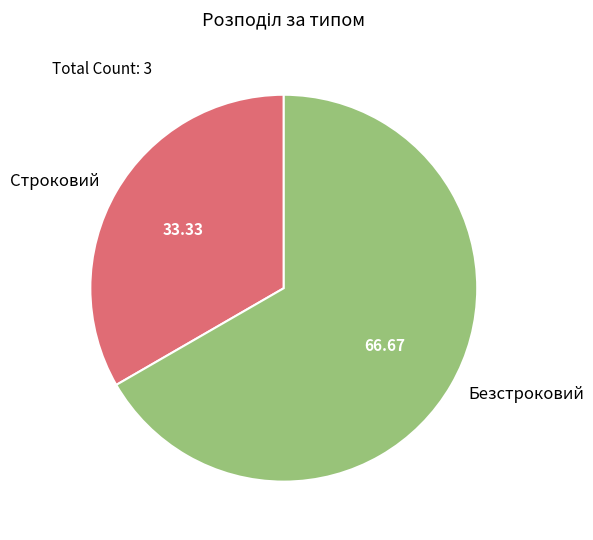

True or false: Безстроковий accounts for 57% of the total.

False